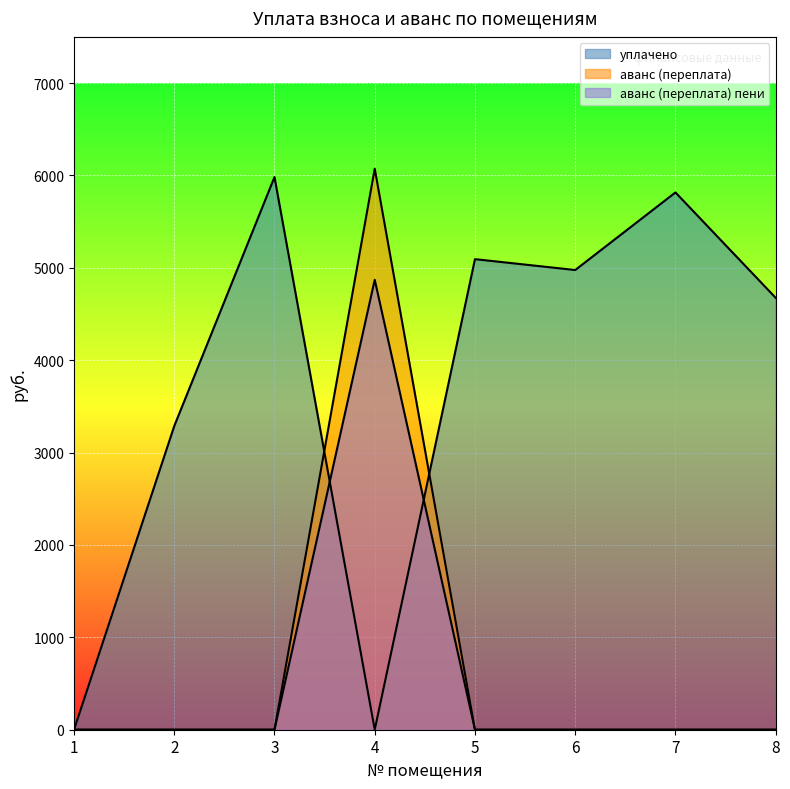

What is the difference between the highest and lowest values at 4?

6073.3